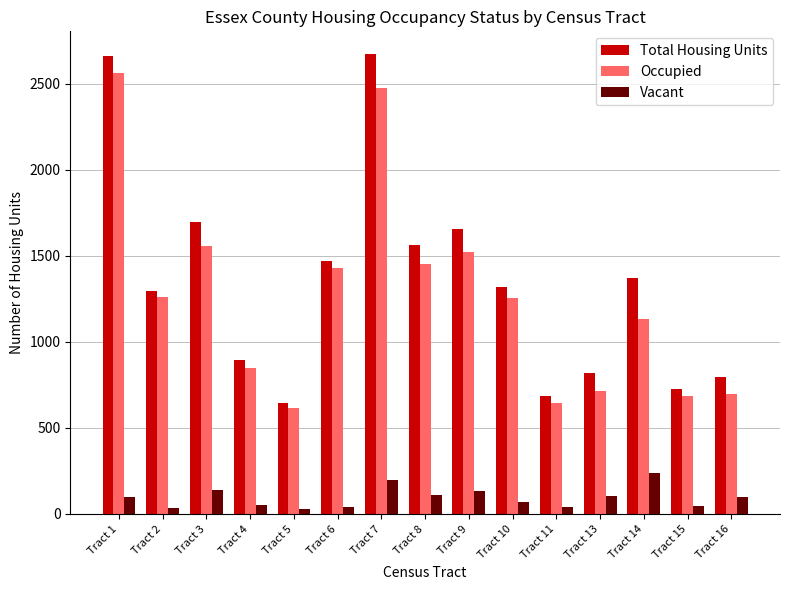

Which series has the widest spread of values?

Total Housing Units